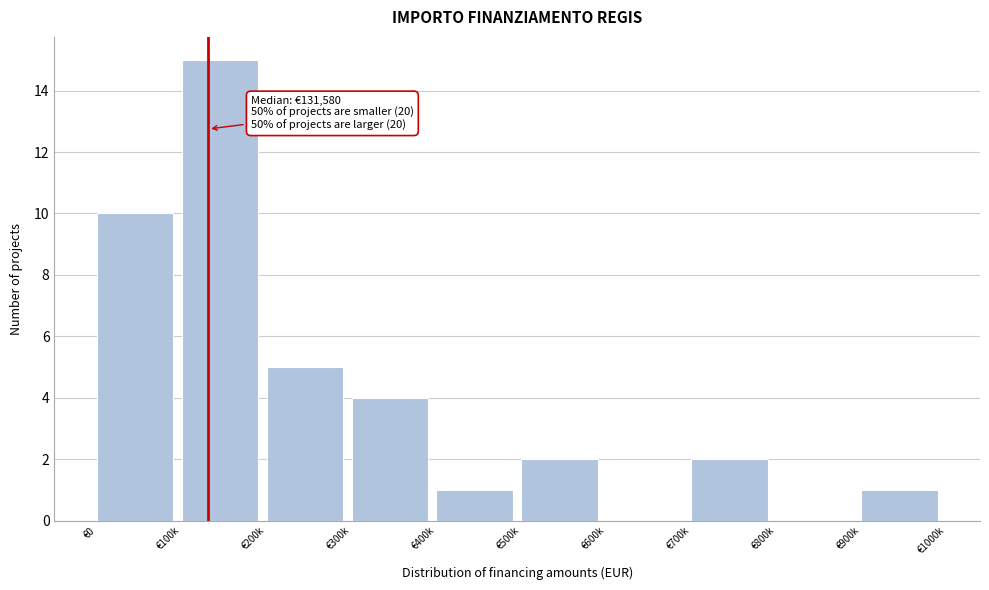

Reading left to right, list all the values displayed in this chart.

€0=10	€100k=15	€200k=5	€300k=4	€400k=1	€500k=2	€600k=0	€700k=2	€800k=0	€900k=1